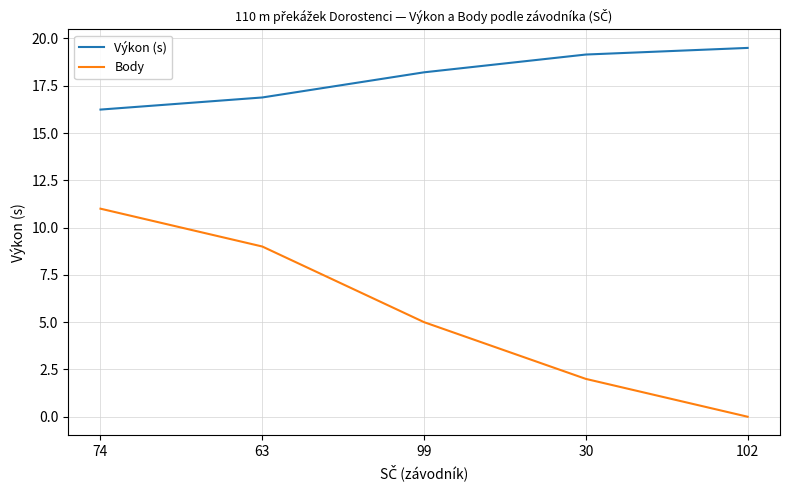

The Body series shows -6.3 at 102. True or false?

False